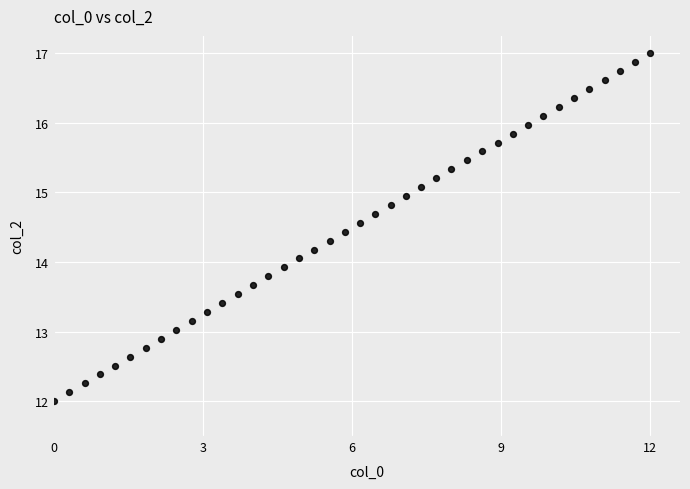

What is the range of X values (max minus min)?

12.0